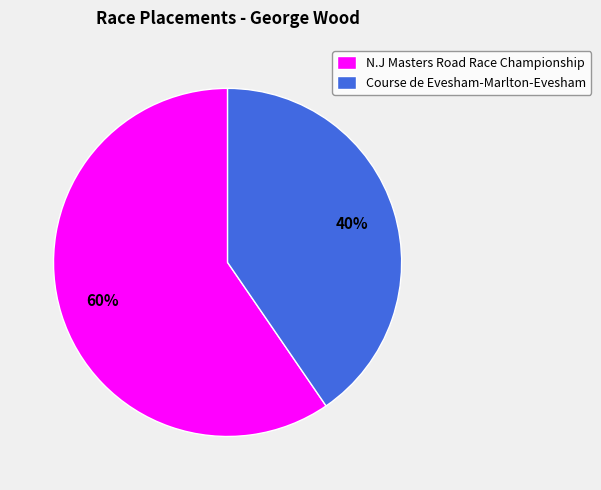

Is it true that Course de Evesham-Marlton-Evesham is 47% of the pie?

False